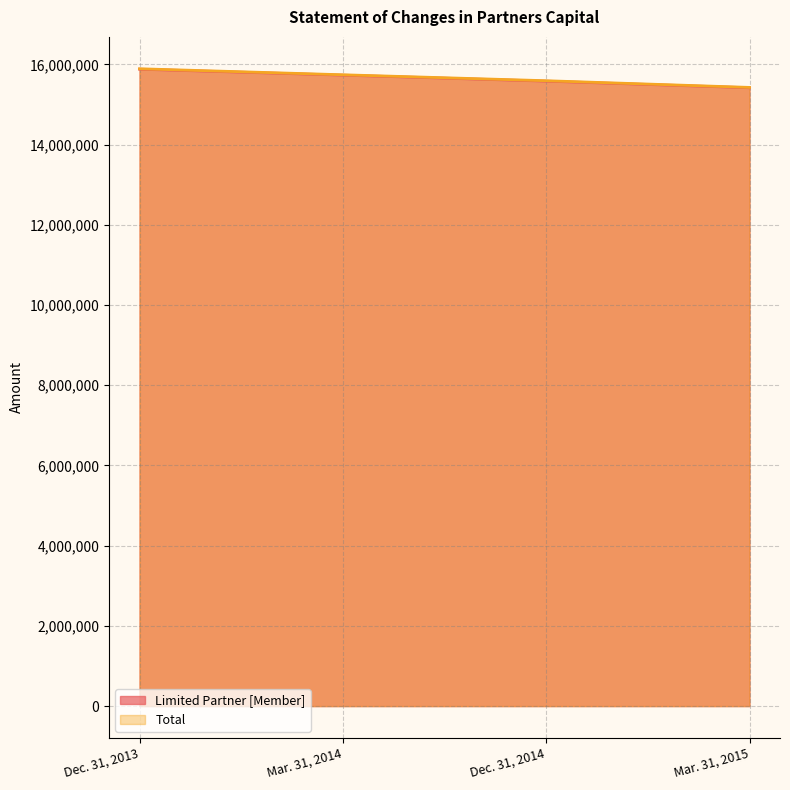

What is the total value across all series at Mar. 31, 2014?

31469269